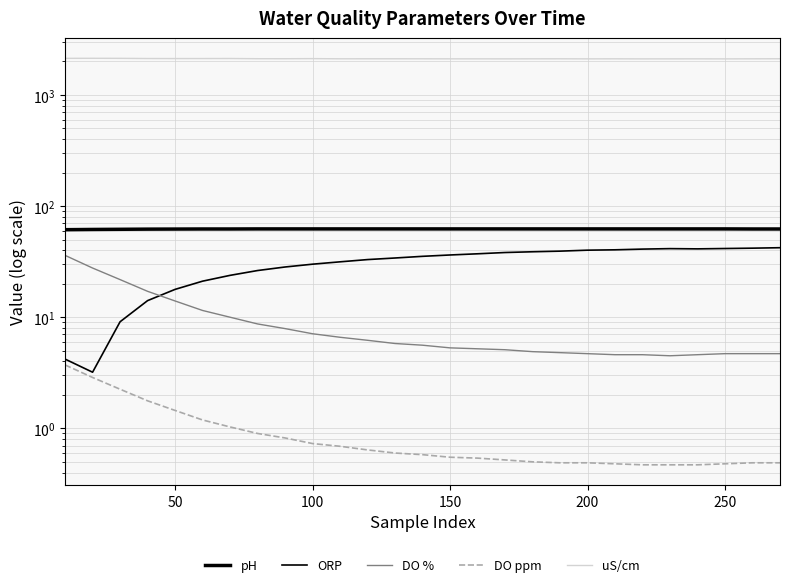

At how many categories does at least one series exceed 462?

27